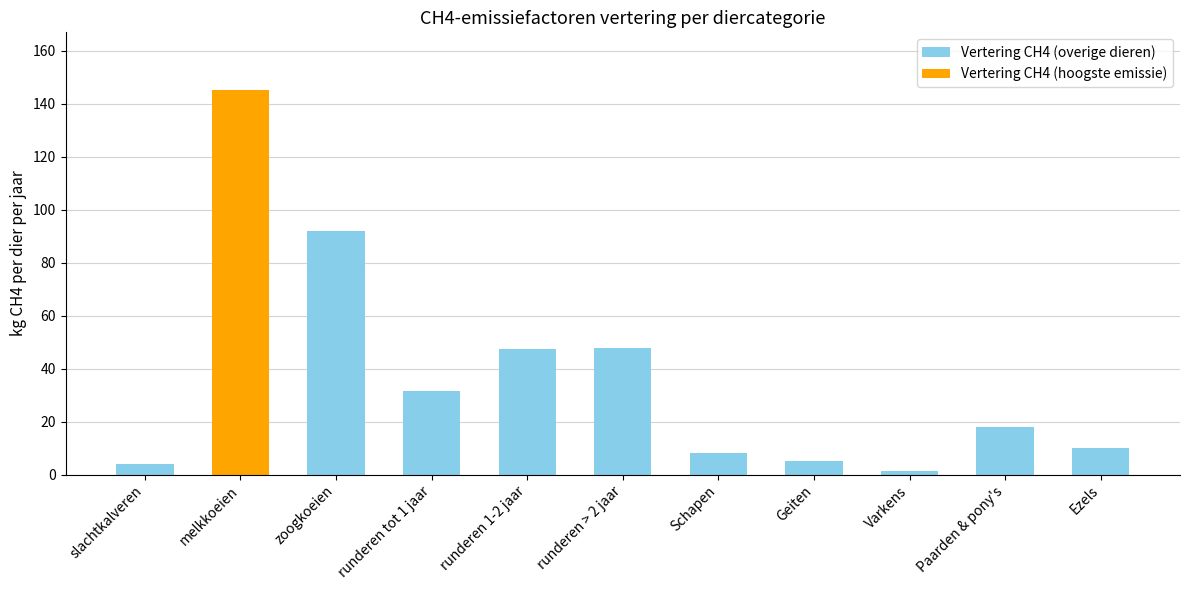

What is the difference between the maximum and minimum values in the Vertering CH4 (overige dieren) series?

90.4